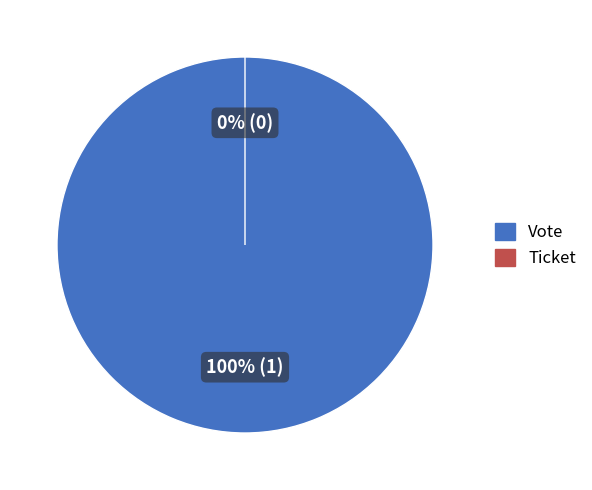

How many slices are in this pie chart?

2